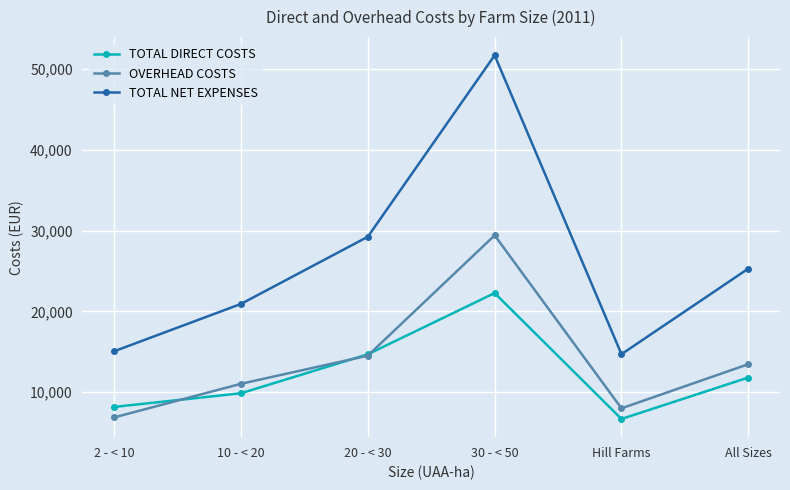

What is the spread (max minus min) of values at 10 - < 20?

11049